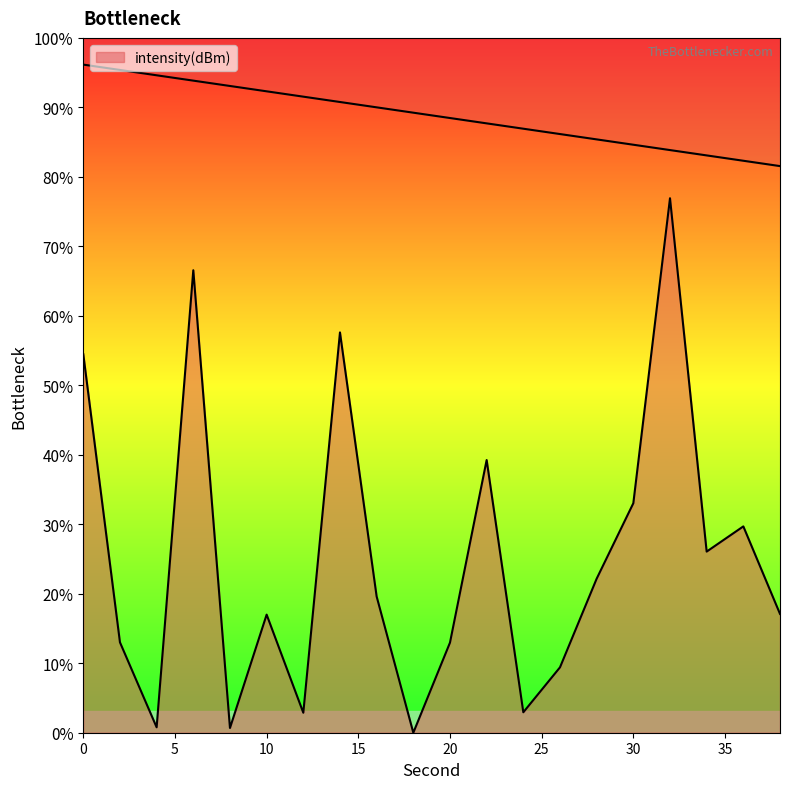

Rank the categories by value from highest to lowest.

32, 6, 14, 0, 22, 30, 36, 34, 28, 16, 38, 10, 2, 20, 26, 24, 12, 4, 8, 18